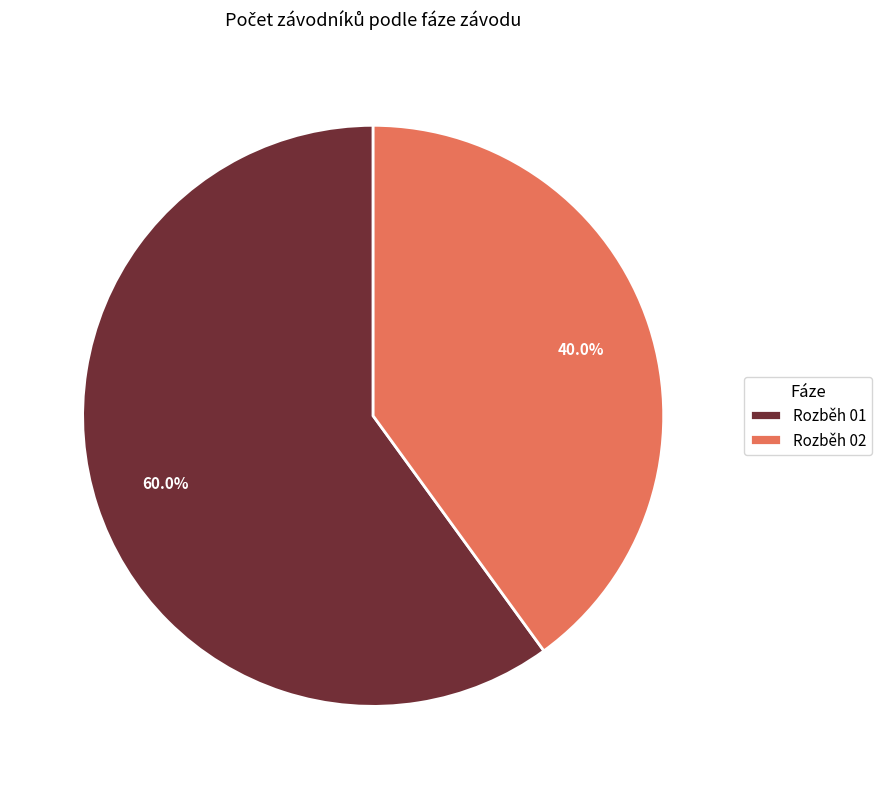

Is it true that Rozběh 01 is 72% of the pie?

False